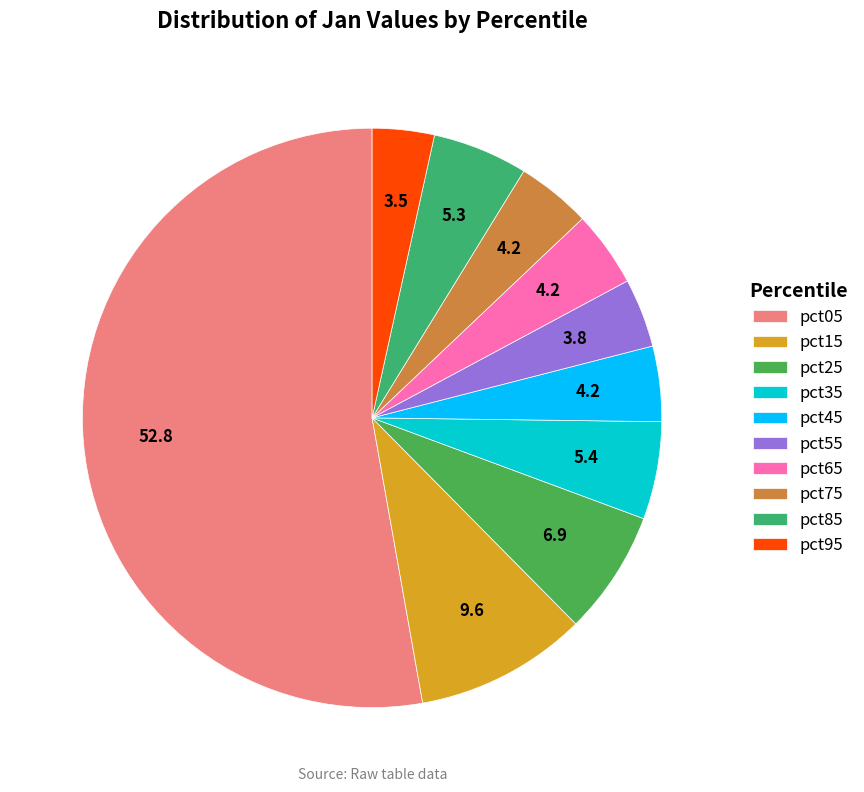

How many segments does this pie chart have?

10